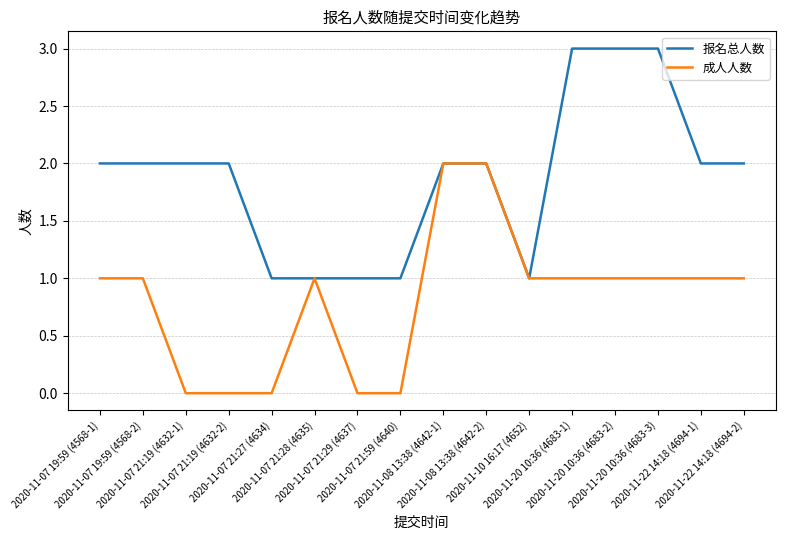

What are all the series names shown in the legend?

报名总人数, 成人人数